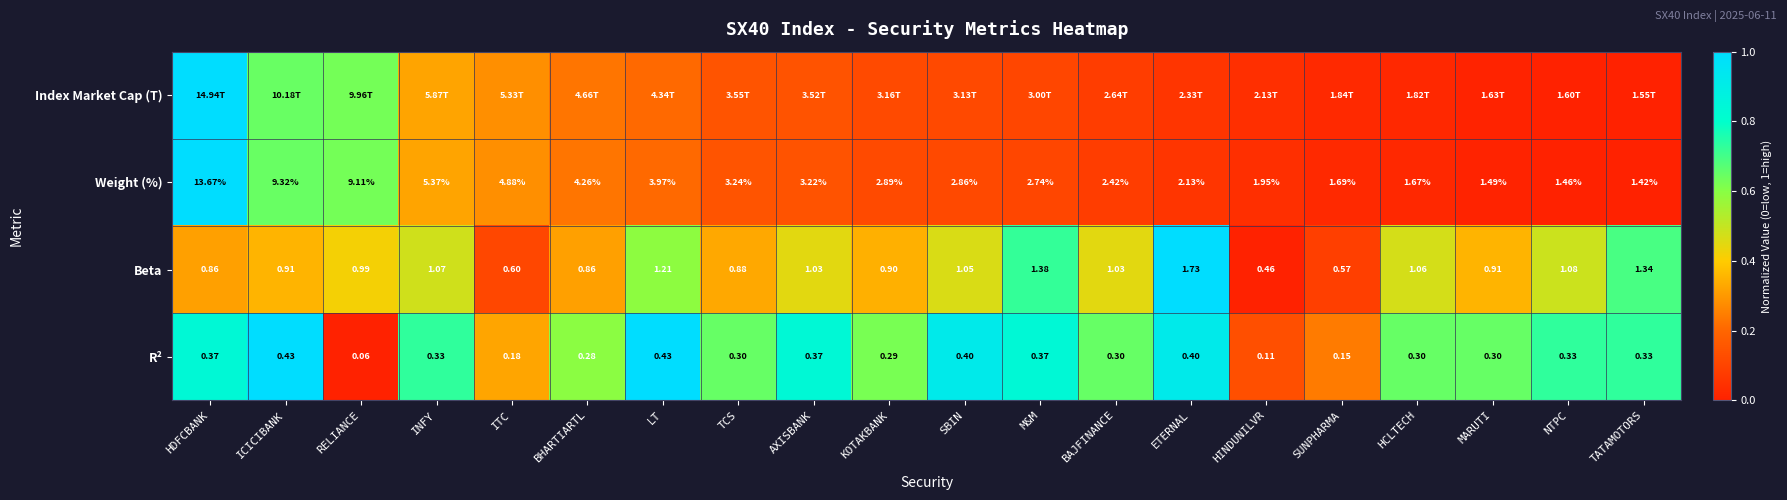

Where does the Weight (%) series first go above 2?

HDFCBANK